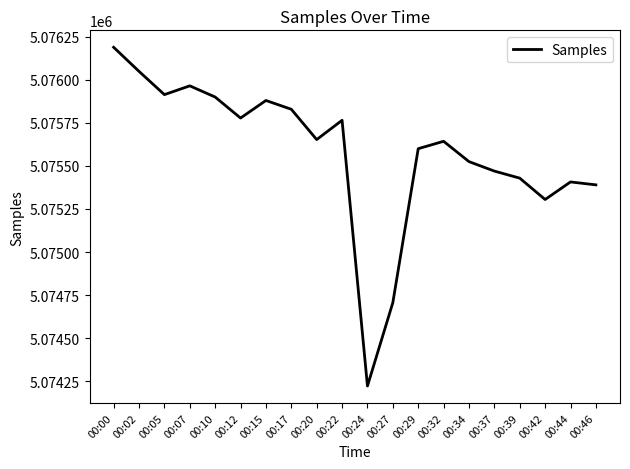

What is the maximum value shown in the chart?

5076189